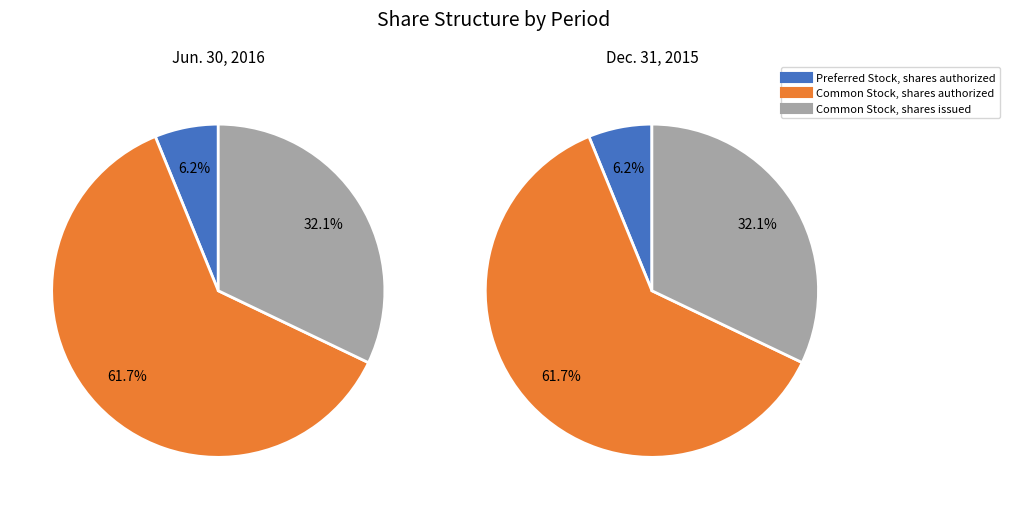

What is the smallest slice in the pie chart?

Preferred Stock, shares authorized